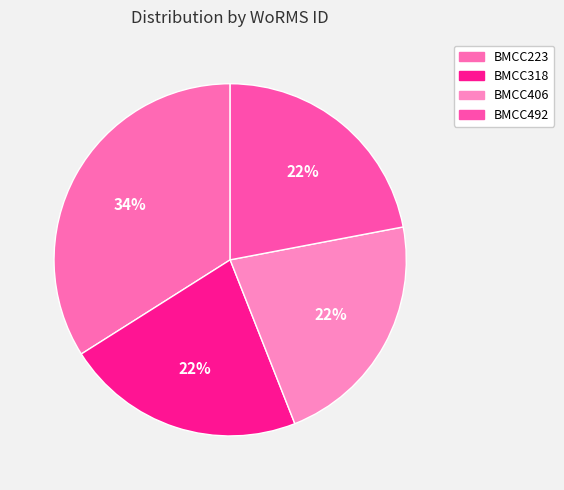

Count the number of slices in the pie.

4